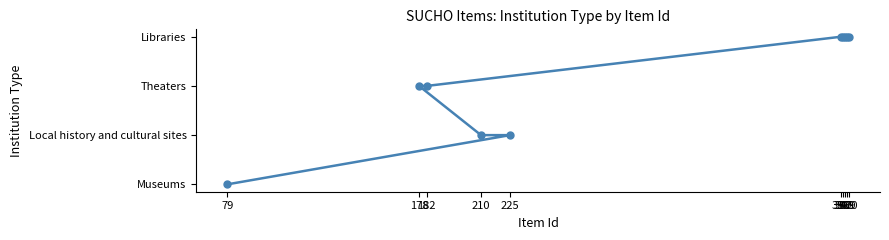

What is the ratio of the value at 398 to the value at 210?

2.0